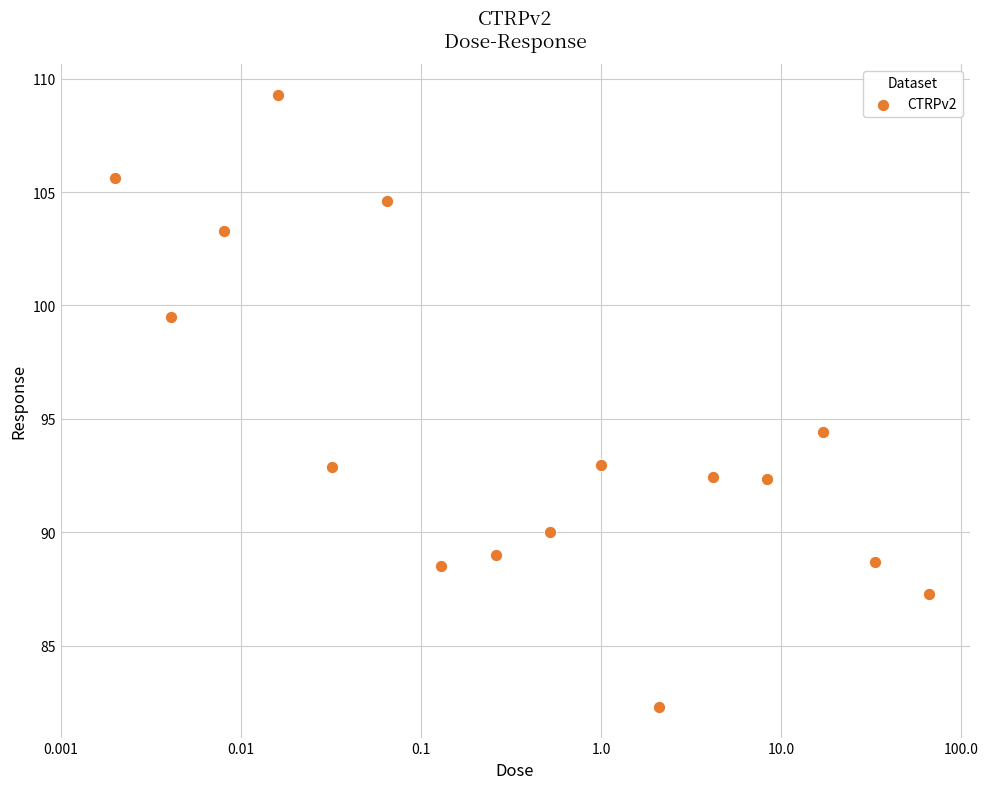

What Y value in the scatter plot is closest to 95?

94.4